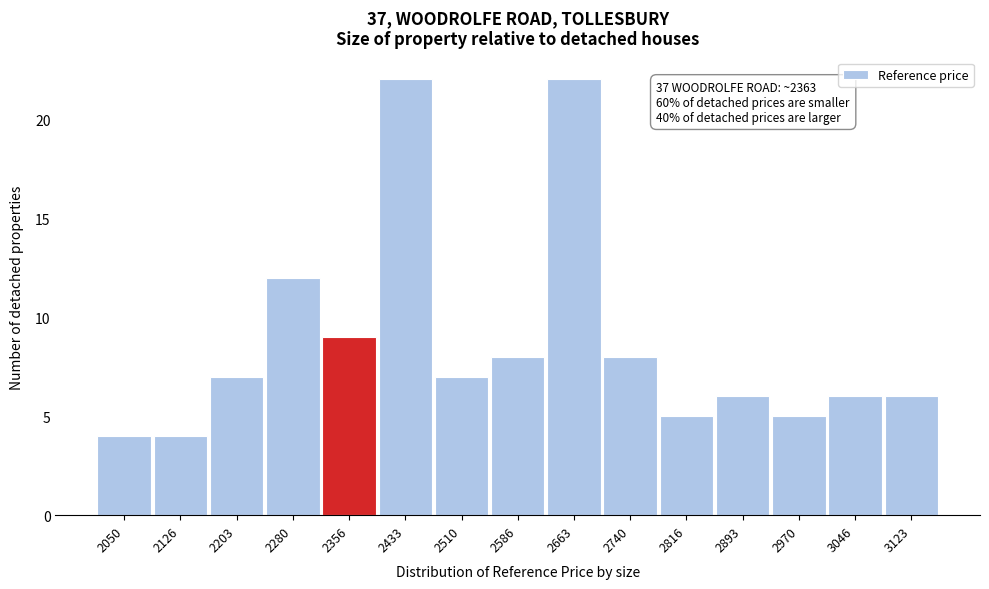

Reading right to left, transcribe all the data shown in this chart.

6	6	5	6	5	8	22	8	7	22	9	12	7	4	4